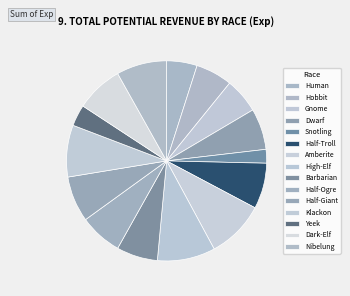

Approximately how many times larger is the value at Human compared to Half-Ogre?

0.7